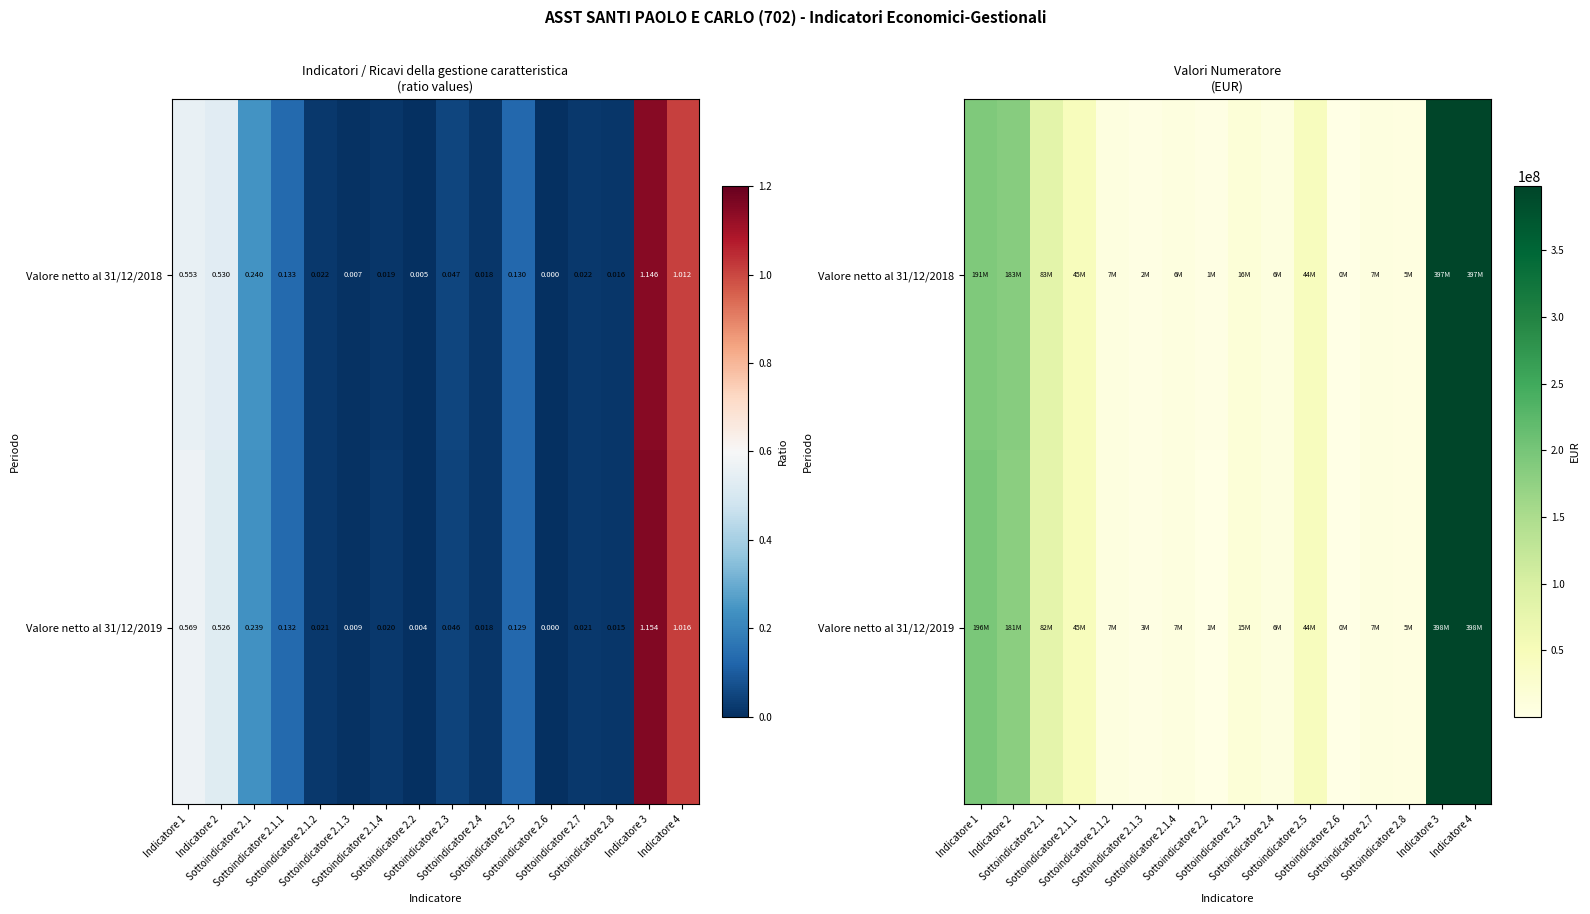

Which series changed the most between Sottoindicatore 2.2 and Sottoindicatore 2.3?

Valore netto al 31/12/2018